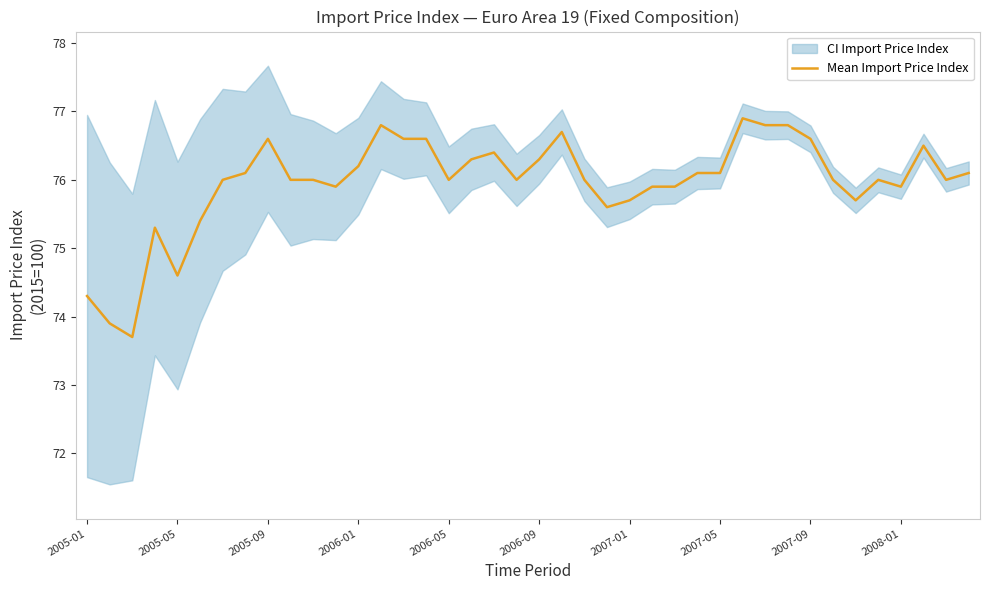

Is it true that Mean Import Price Index equals 75.7 at 2007-01?

True